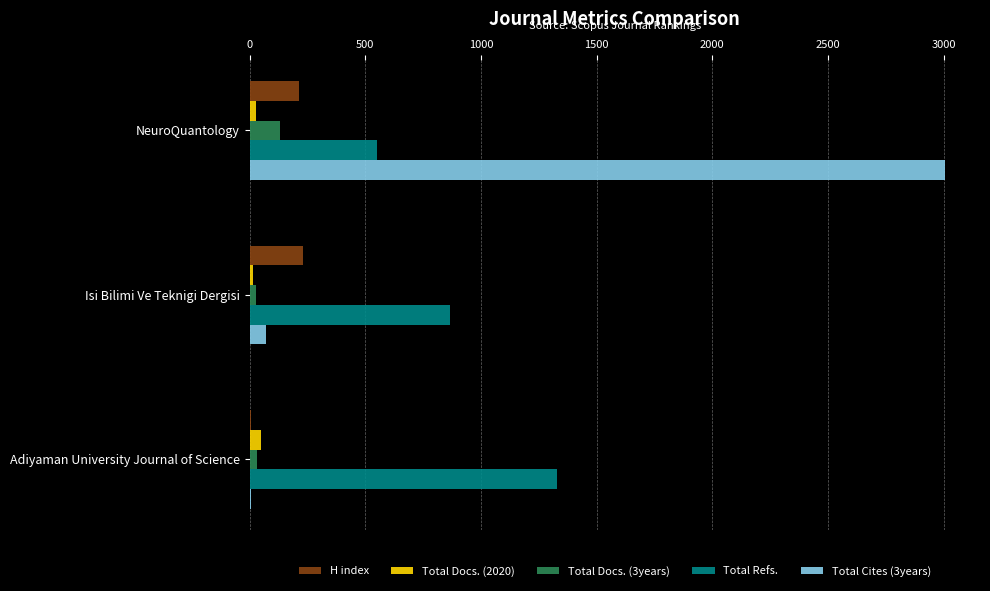

Where is Total Refs. nearest to the value 941?

Isi Bilimi Ve Teknigi Dergisi